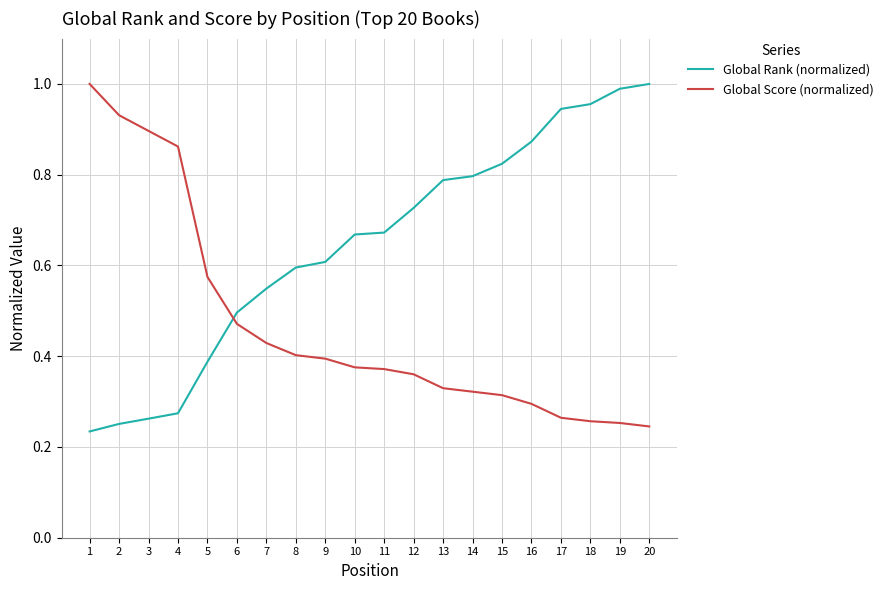

Rank the series at 6 from highest to lowest value.

Global Rank (normalized), Global Score (normalized)